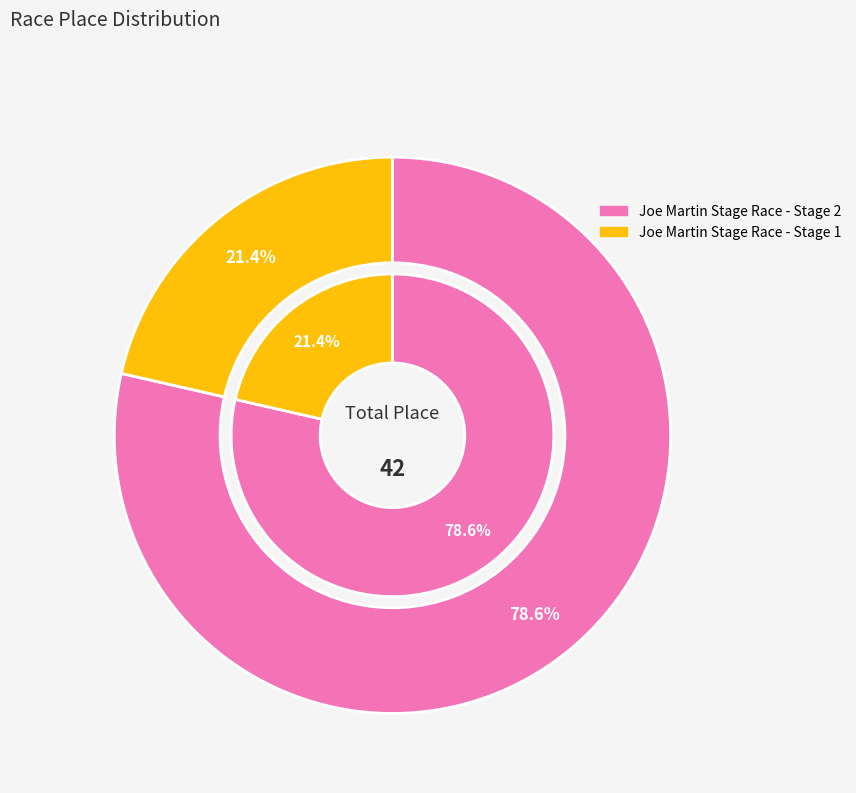

Which category has the smallest portion of the pie?

Joe Martin Stage Race - Stage 1